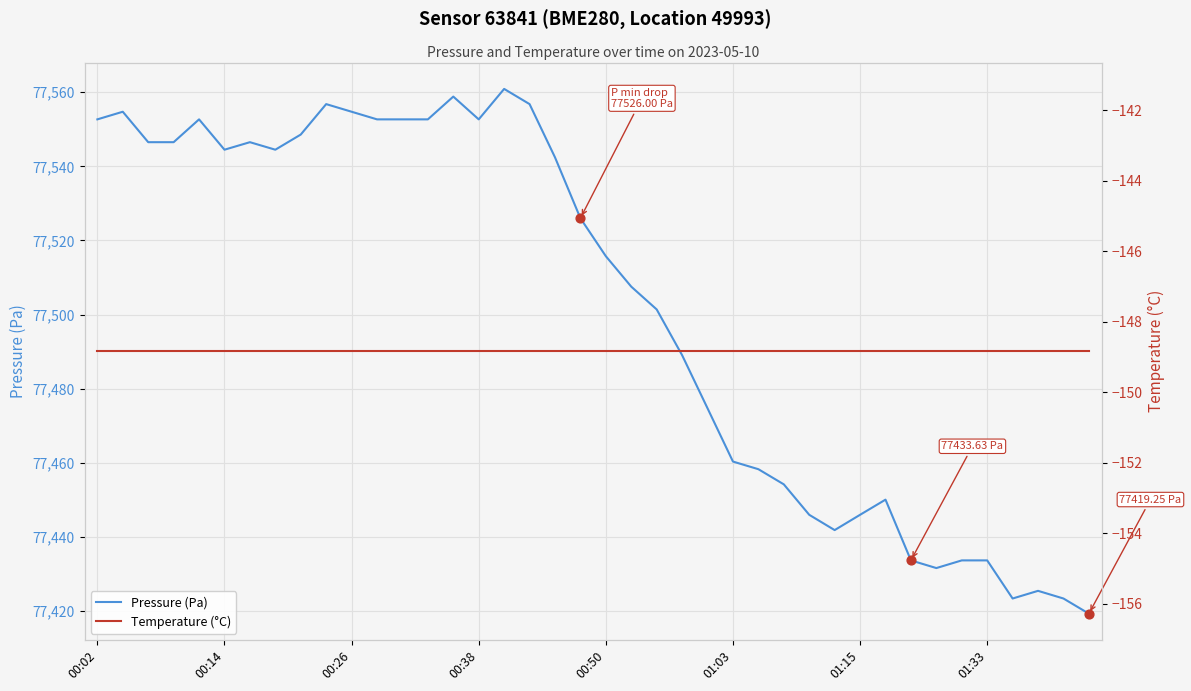

Is the value of Pressure (Pa) at 00:38 greater than the value of Temperature (°C) at 01:03?

Yes